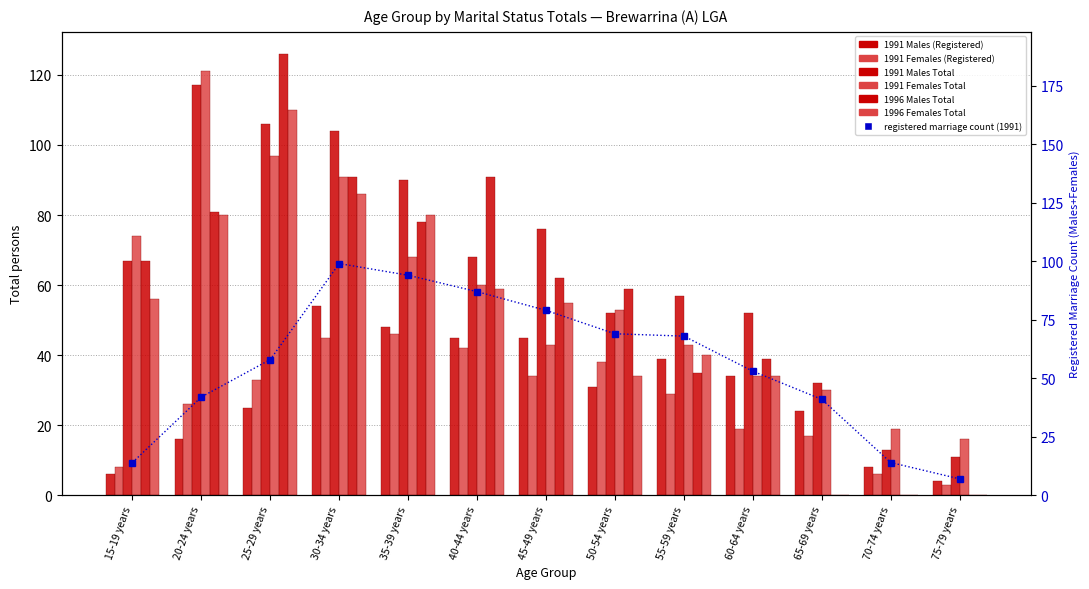

The value of 1991 Females (Registered) at 75-79 years is 5. True or false?

False